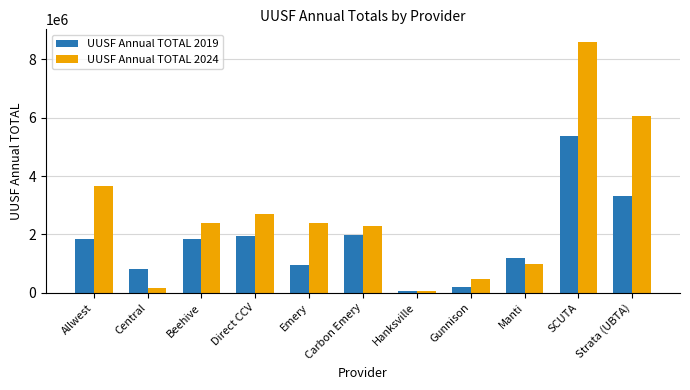

Between Direct CCV and Carbon Emery, which series saw the biggest shift?

UUSF Annual TOTAL 2024